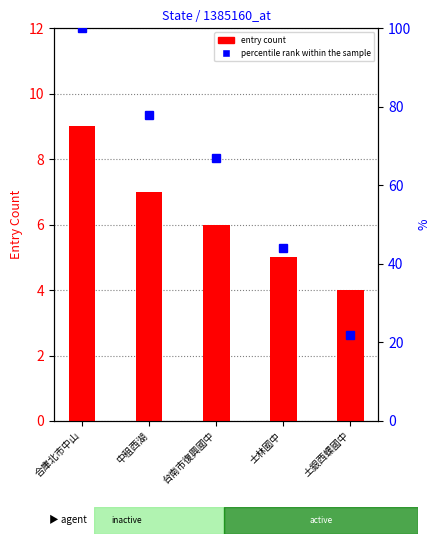

What is the highest value of the entry count series?

9